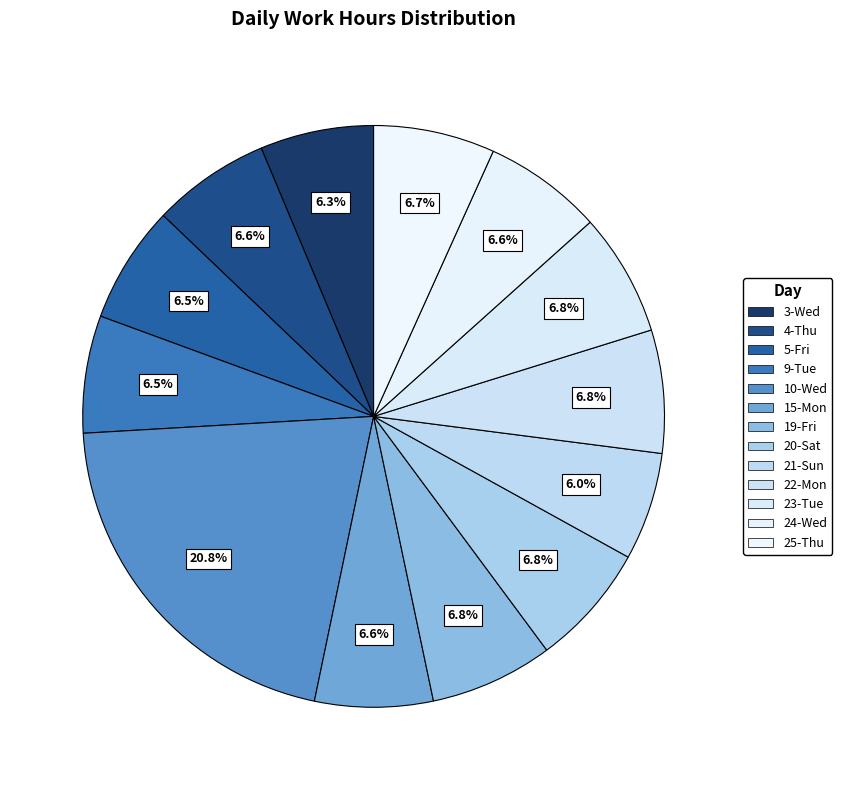

The 10-Wed slice represents 21% of the pie. True or false?

True